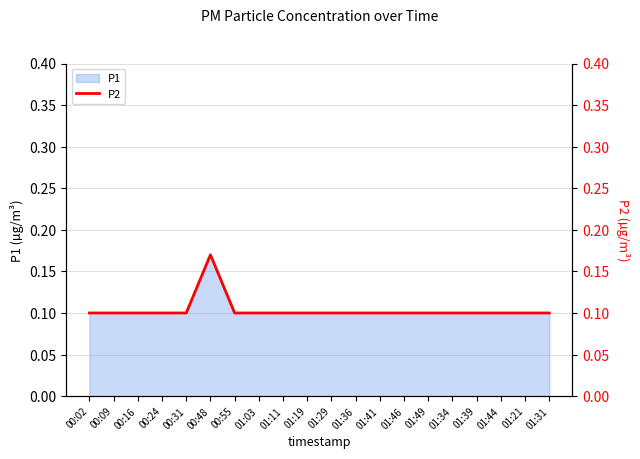

Which category has the lowest value across all series?

00:02